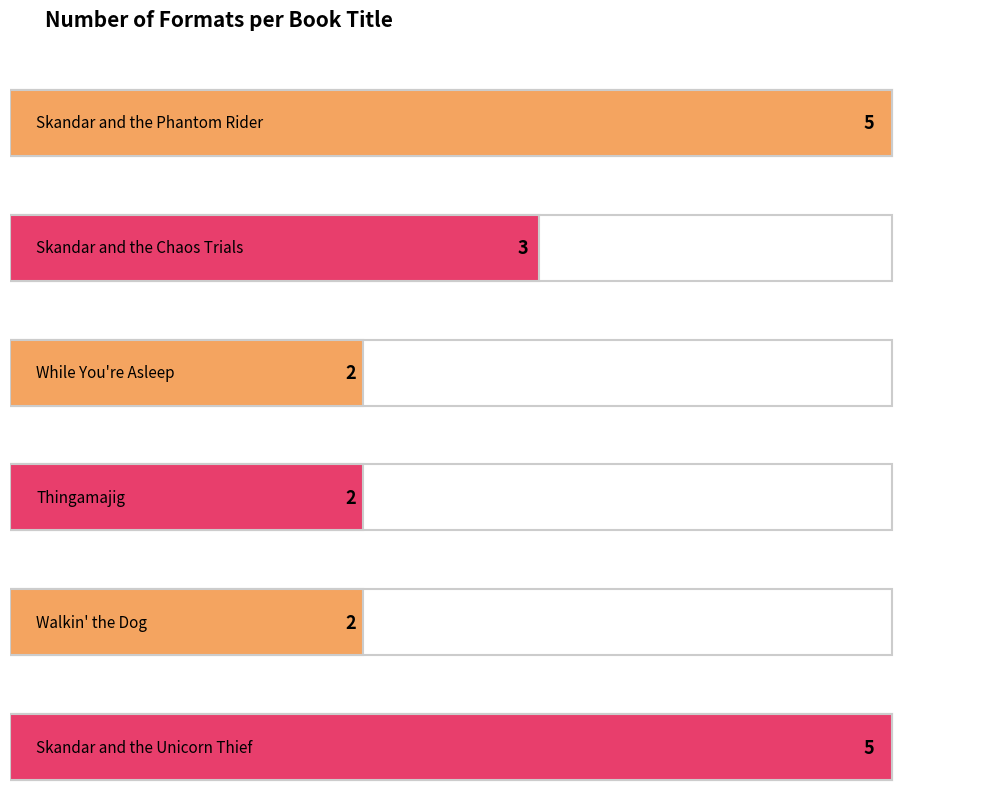

What is the label of the 4th bar from the right?

While You're Asleep